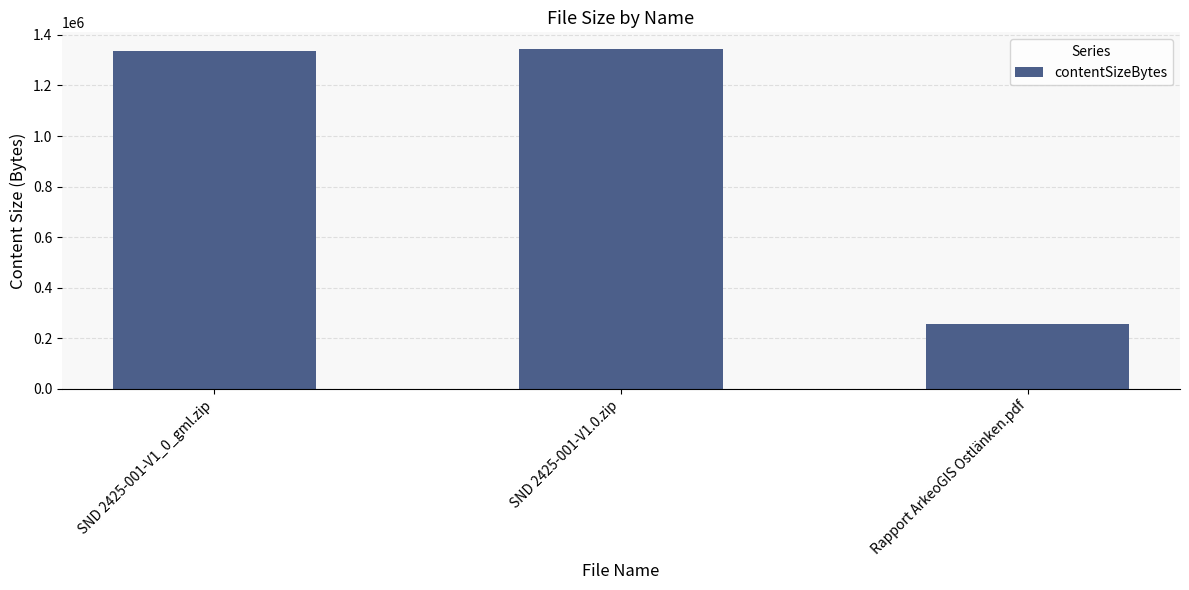

What is the label of the 2nd bar from the left?

SND 2425-001-V1.0.zip